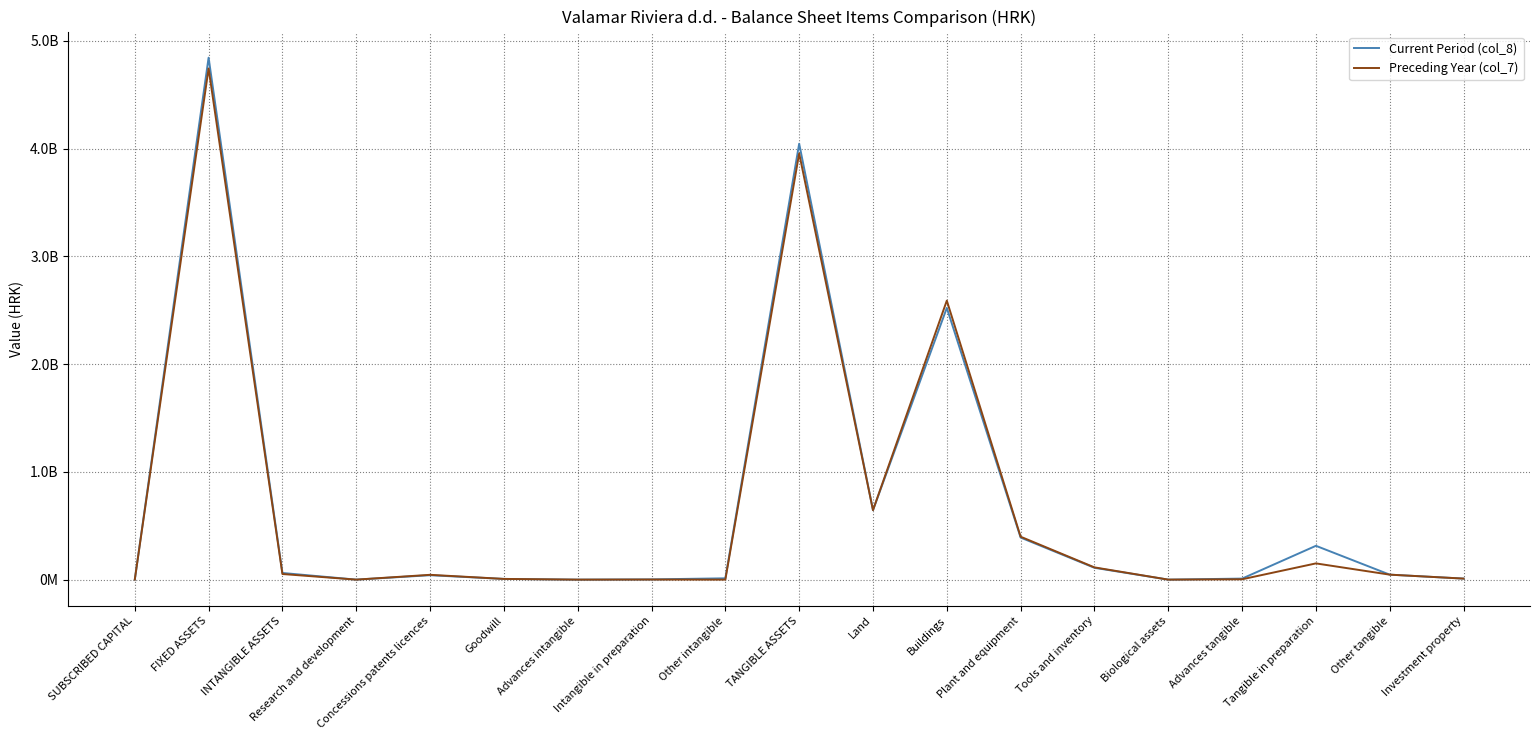

At how many categories does at least one series exceed 3939040004?

2